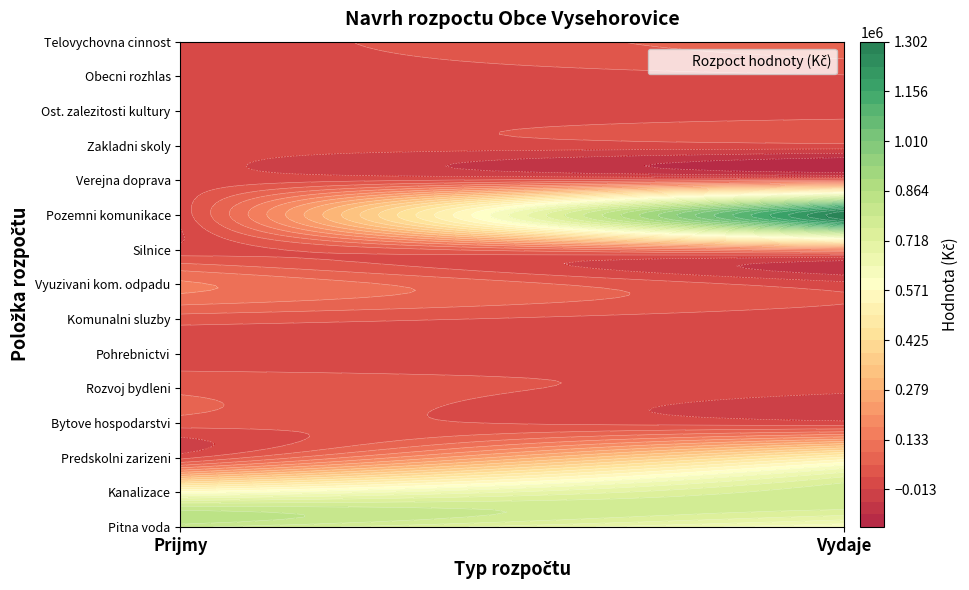

Is it true that Pitna voda equals 800000 at 0?

True